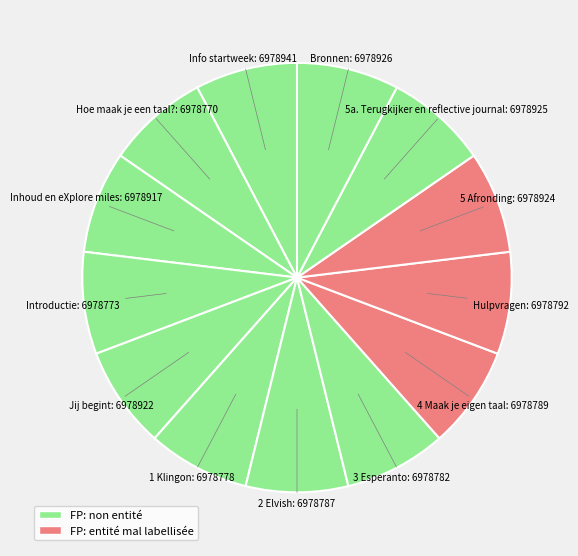

Count the number of slices in the pie.

13